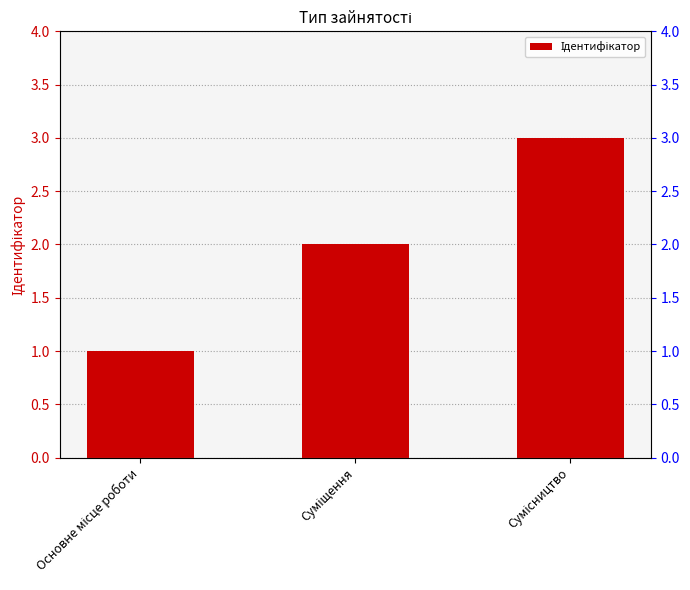

What is the difference between the values at Суміщення and Сумісництво?

1